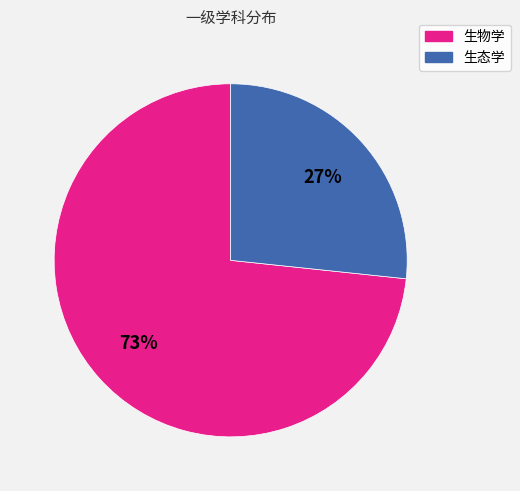

To the nearest percent, what portion does 生物学 represent?

73%